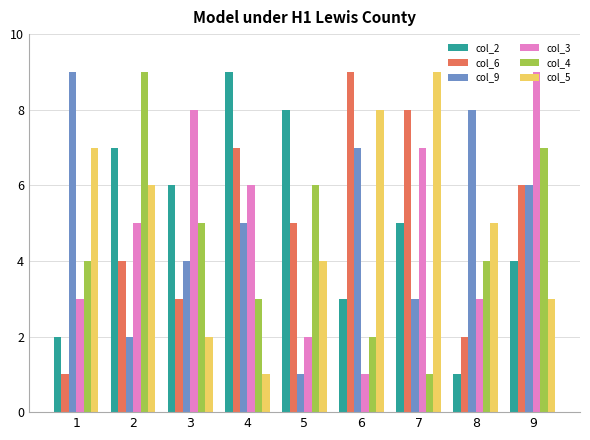

Is it true that col_2 equals 7 at 9?

False